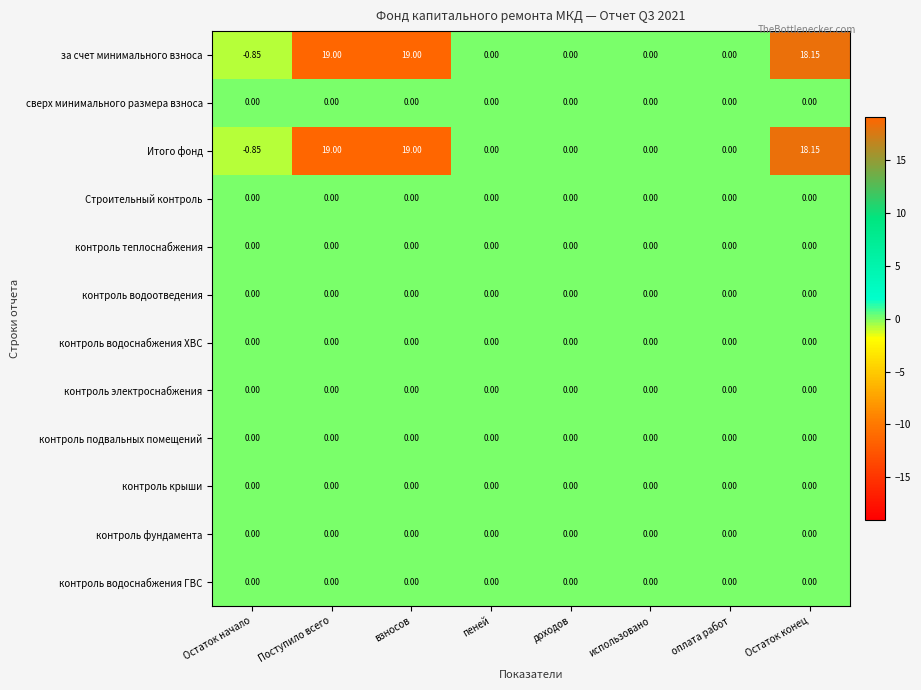

Which category has the lowest value across all series?

Остаток начало